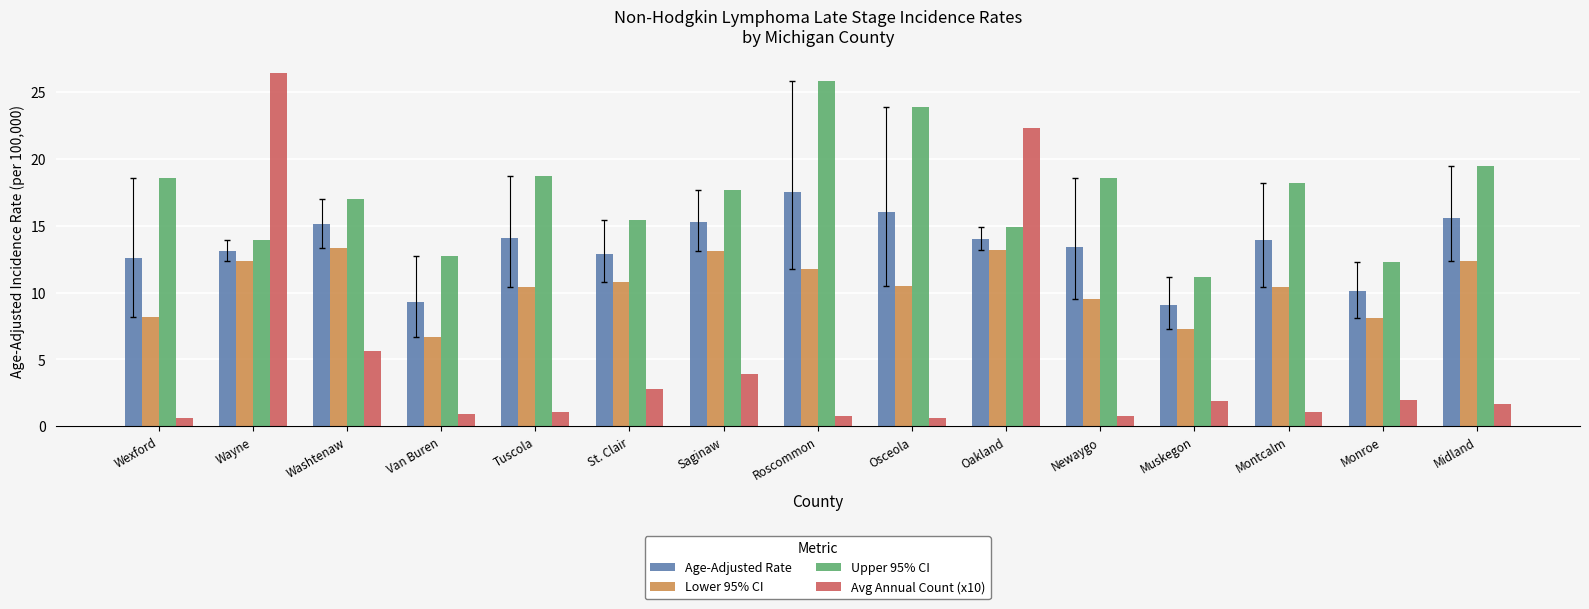

What is the difference between the maximum and minimum values in the Avg Annual Count (x10) series?

25.8